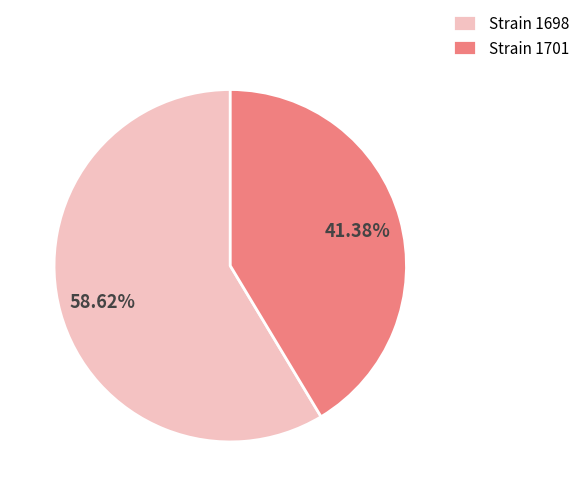

Which slice is the smallest?

Strain 1701